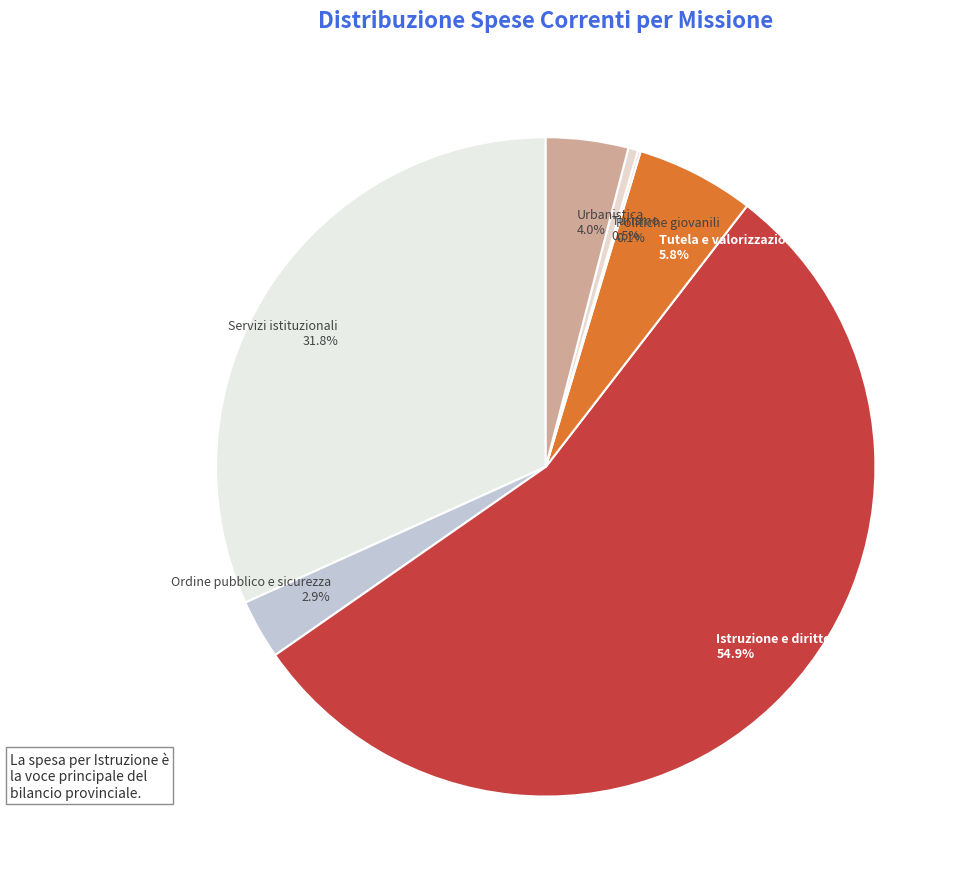

Between Servizi istituzionali and Ordine pubblico e sicurezza, which is larger?

Servizi istituzionali